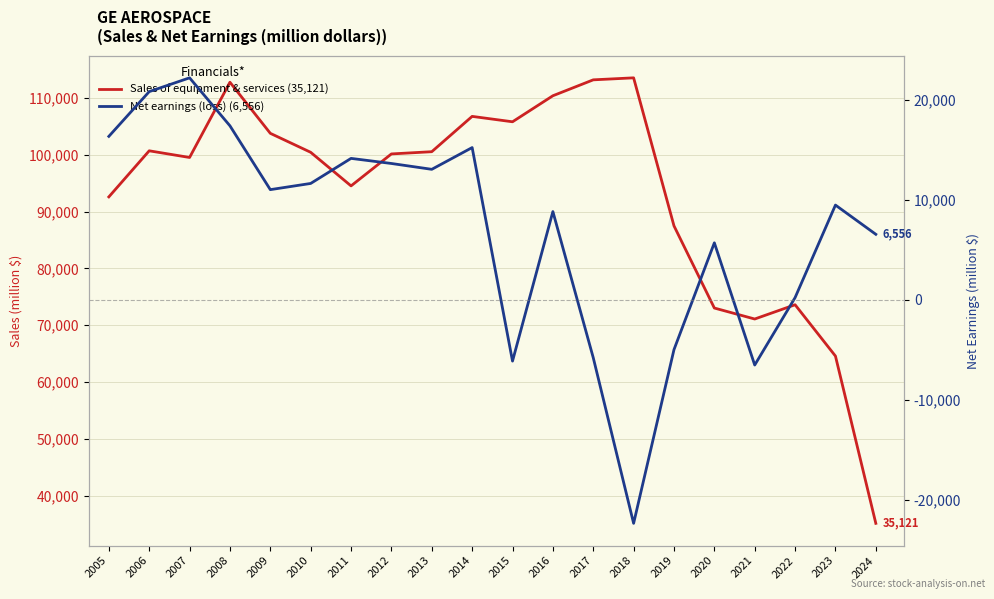

Is the value of Sales of equipment & services (35,121) at 2022 greater than the value of Net earnings (loss) (6,556) at 2011?

Yes